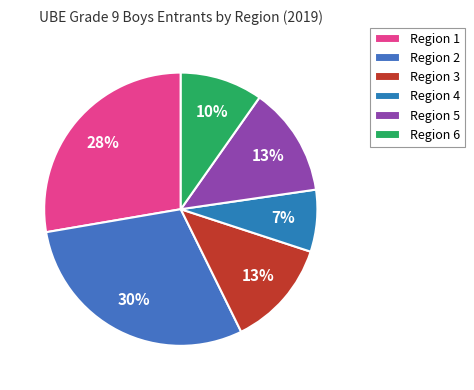

Is there a majority slice in this chart?

No